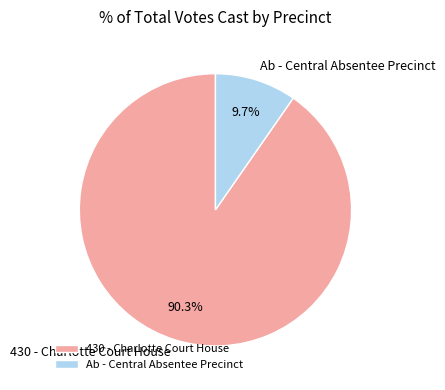

Approximately how many times larger is the value at Ab - Central Absentee Precinct compared to 430 - Charlotte Court House?

0.1